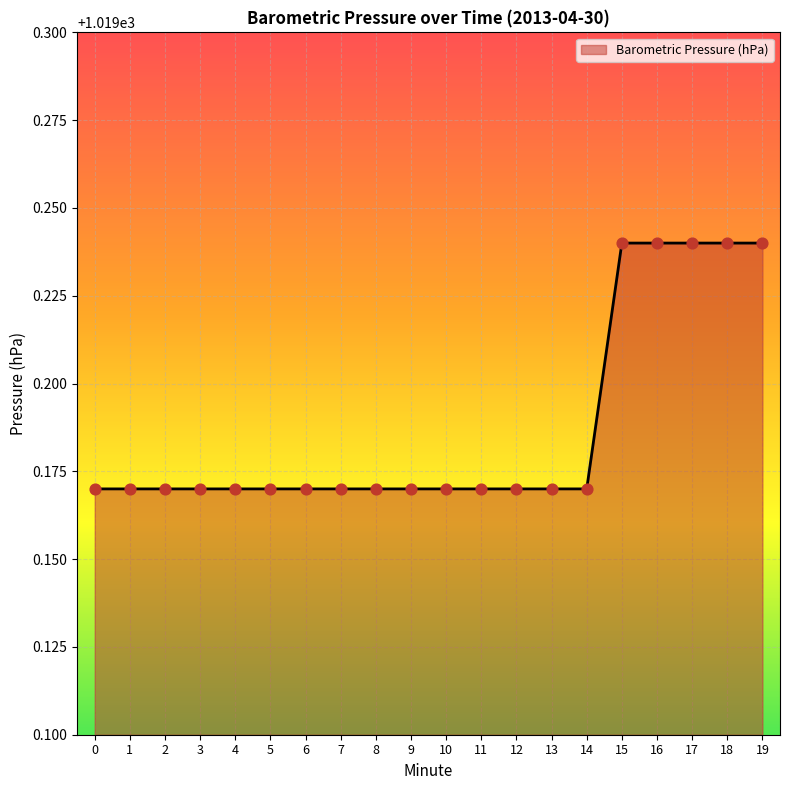

Approximately how many times larger is the value at 3 compared to 18?

1.0